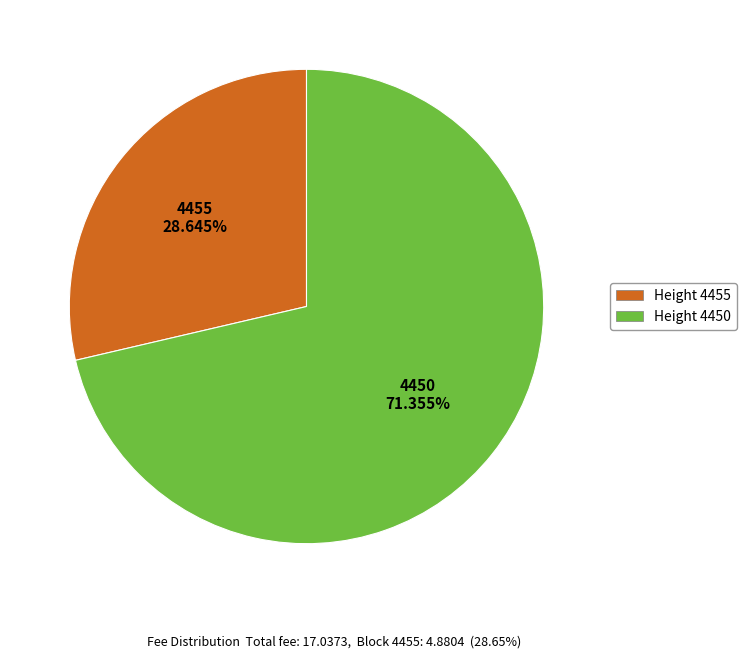

Is there a majority slice in this chart?

Yes